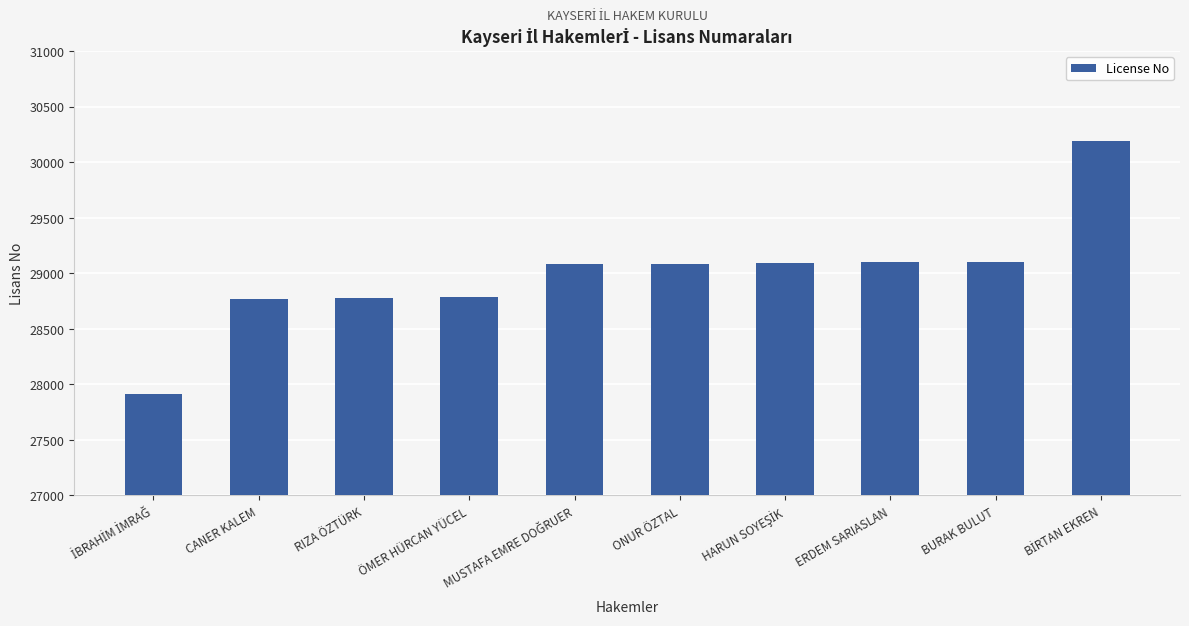

What is the maximum value shown in the chart?

30189